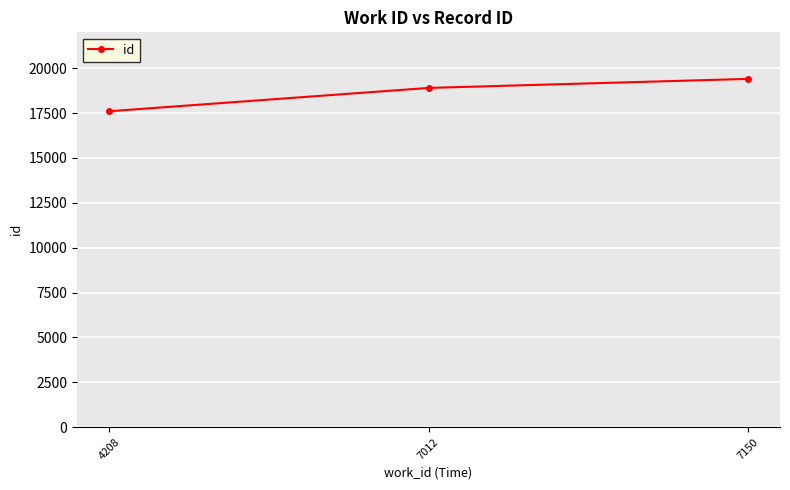

How many lines are shown in the chart?

1